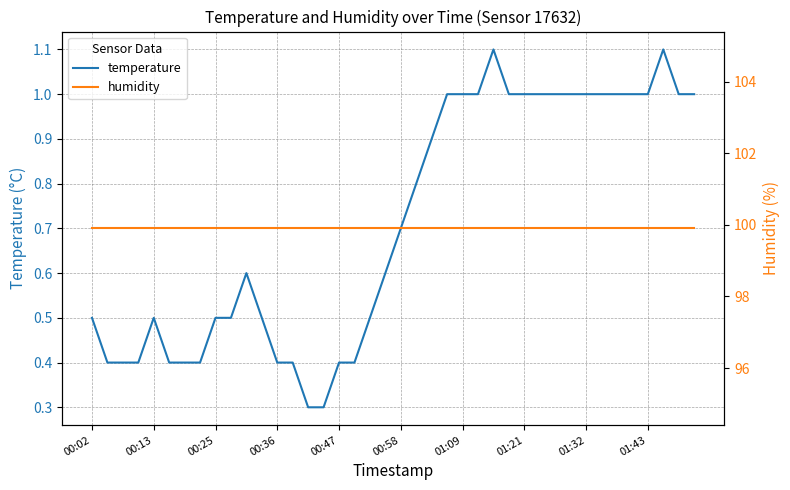

True or false: temperature has a value of 0.7 at 00:02.

False